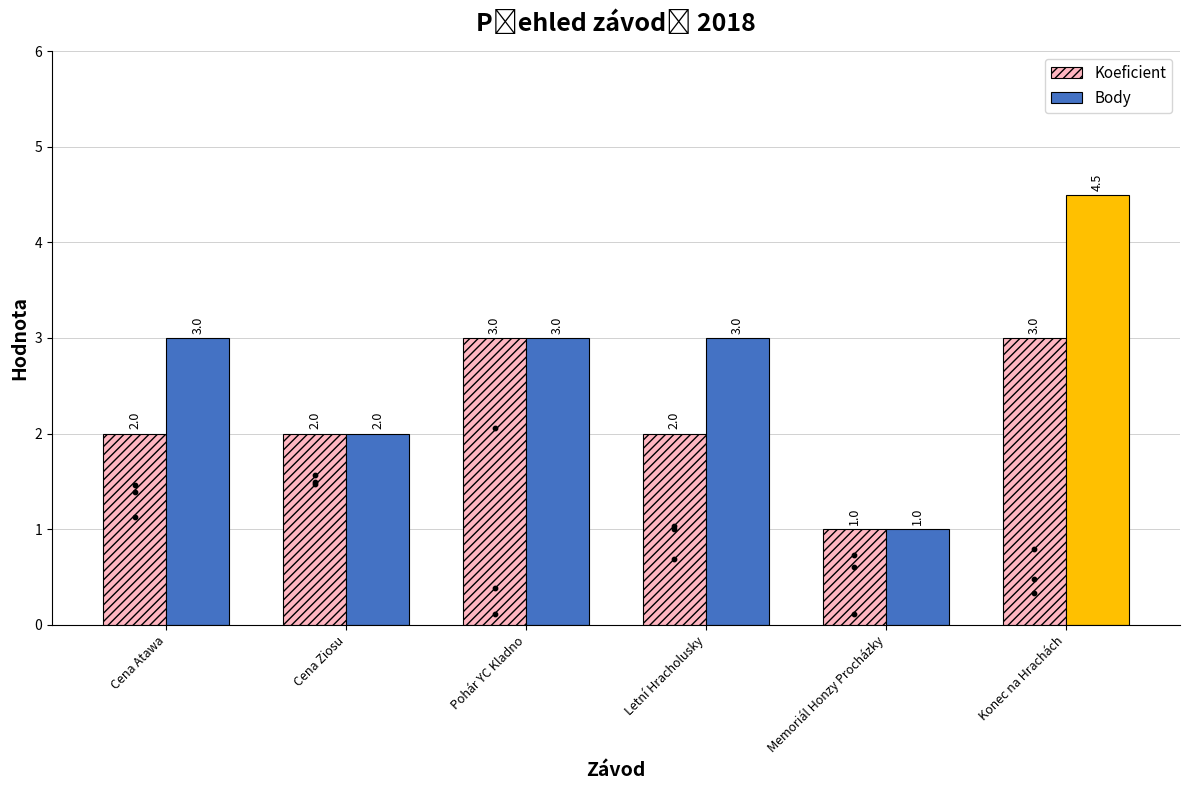

Which series reaches the minimum Y coordinate?

Koeficient